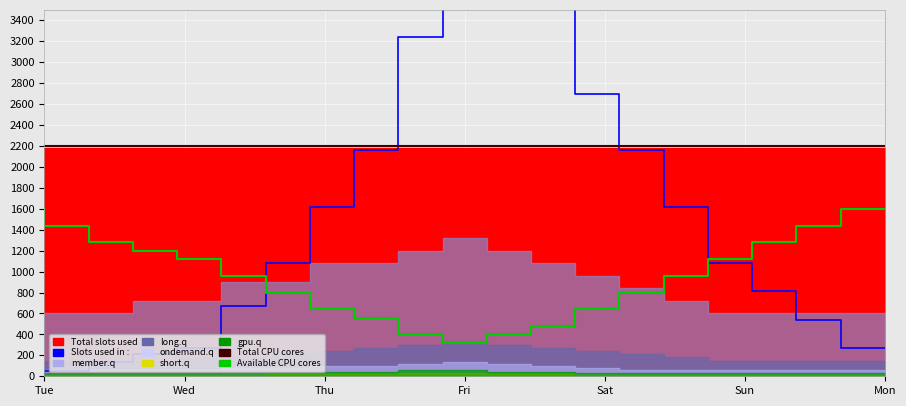

True or false: Total CPU cores and Queued Jobs intersect in this chart.

True